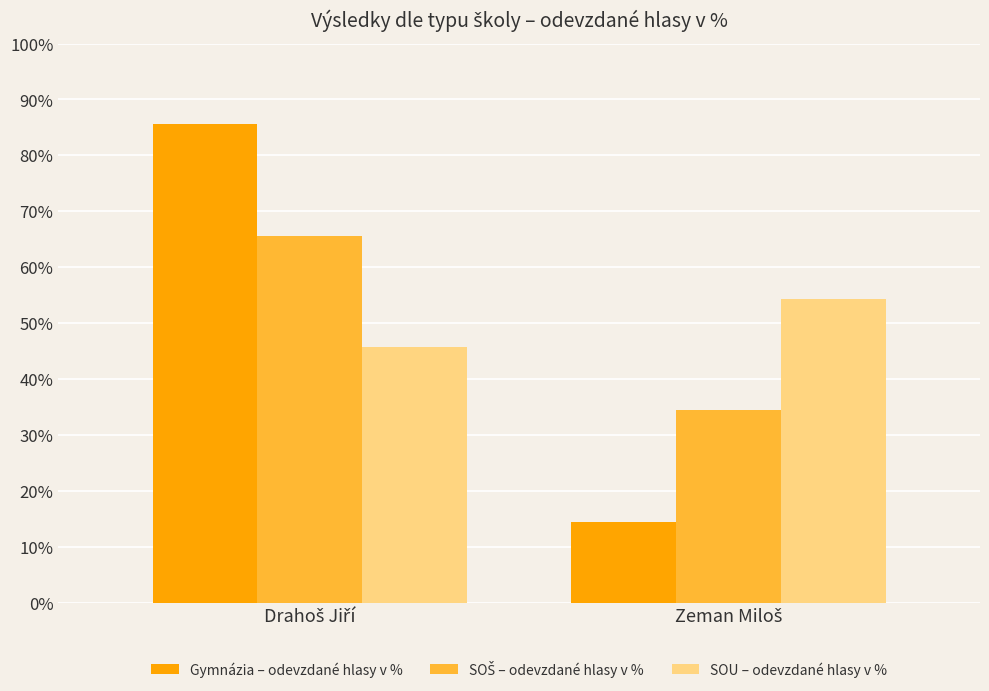

What is the highest value of the SOU – odevzdané hlasy v % series?

54.3